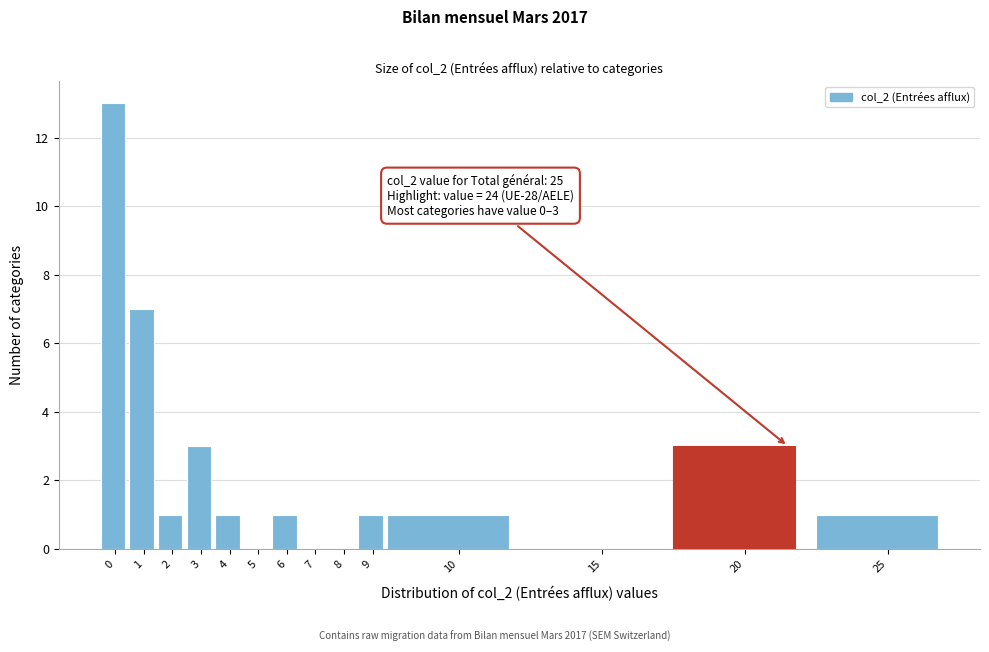

Reading left to right, what are all the values shown in this chart?

0=13	1=7	2=1	3=3	4=1	5=0	6=1	7=0	8=0	9=1	10=1	15=0	20=3	25=1